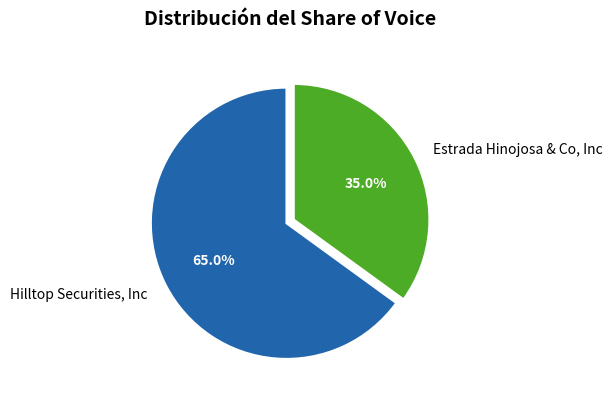

Is it true that Estrada Hinojosa & Co, Inc is 35% of the pie?

True